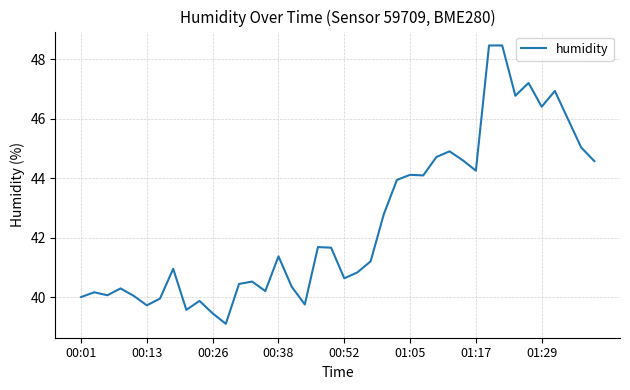

What is the difference between the maximum and minimum values?

9.4